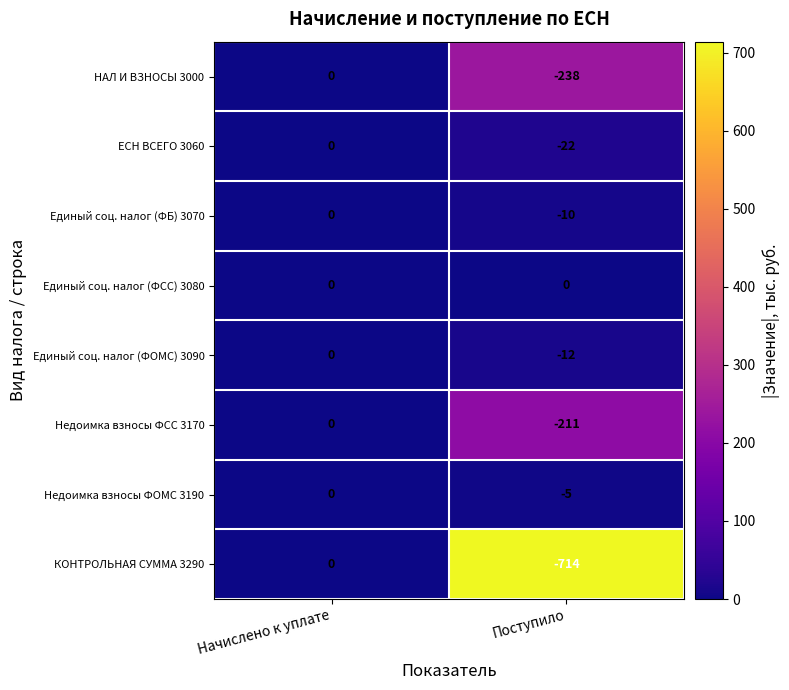

Reading right to left, transcribe all the data shown in this chart.

НАЛ И ВЗНОСЫ 3000: Поступило=-238	Начислено к уплате=0
ЕСН ВСЕГО 3060: Поступило=-22	Начислено к уплате=0
Единый соц. налог (ФБ) 3070: Поступило=-10	Начислено к уплате=0
Единый соц. налог (ФСС) 3080: Поступило=0	Начислено к уплате=0
Единый соц. налог (ФОМС) 3090: Поступило=-12	Начислено к уплате=0
Недоимка взносы ФСС 3170: Поступило=-211	Начислено к уплате=0
Недоимка взносы ФОМС 3190: Поступило=-5	Начислено к уплате=0
КОНТРОЛЬНАЯ СУММА 3290: Поступило=-714	Начислено к уплате=0